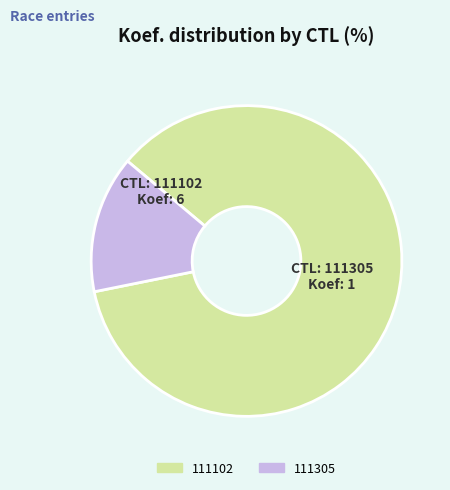

The 111305 slice represents 14% of the pie. True or false?

True